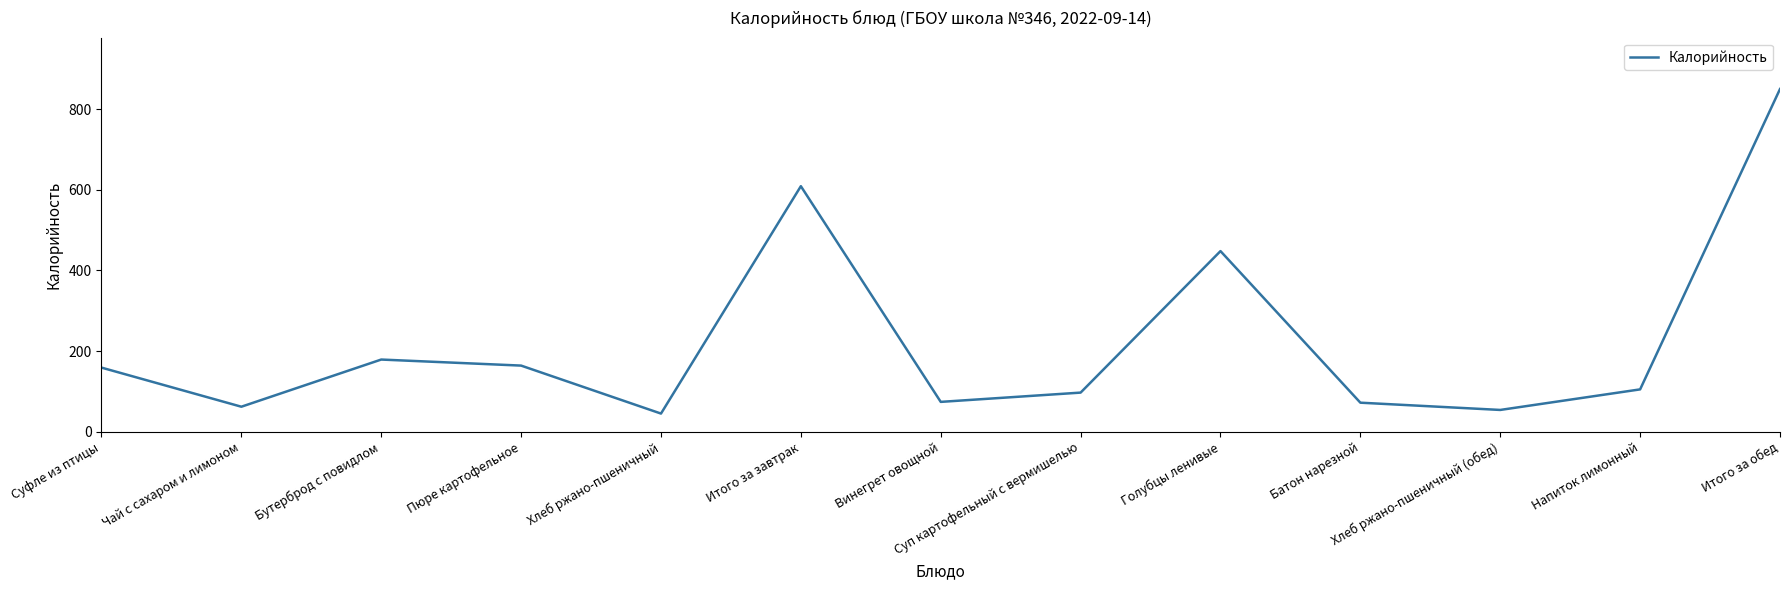

The chart shows a value of 45 at Хлеб ржано-пшеничный. True or false?

True